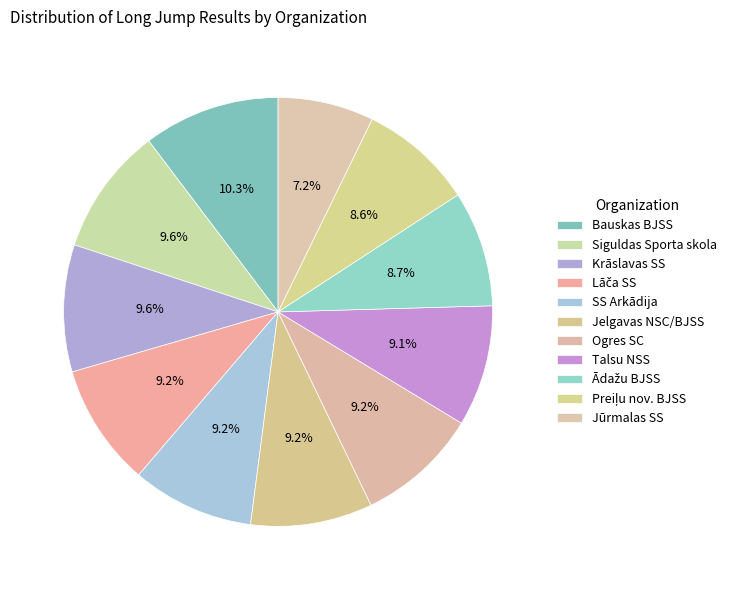

What is the smallest slice in the pie chart?

Jūrmalas SS